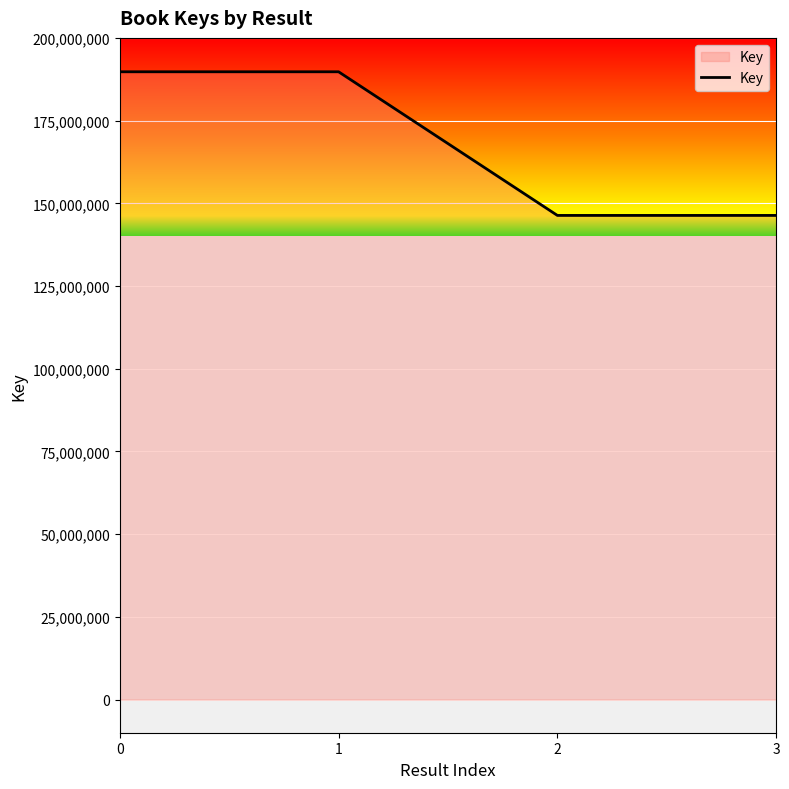

How many lines are shown in the chart?

1